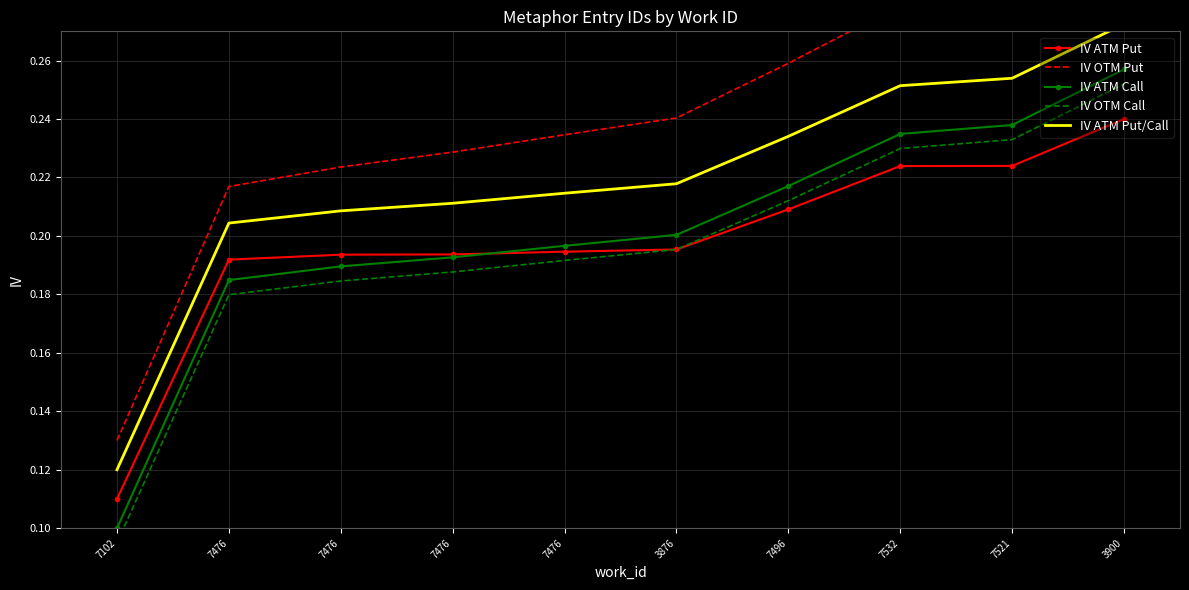

Which category has the lowest value across all series?

7102